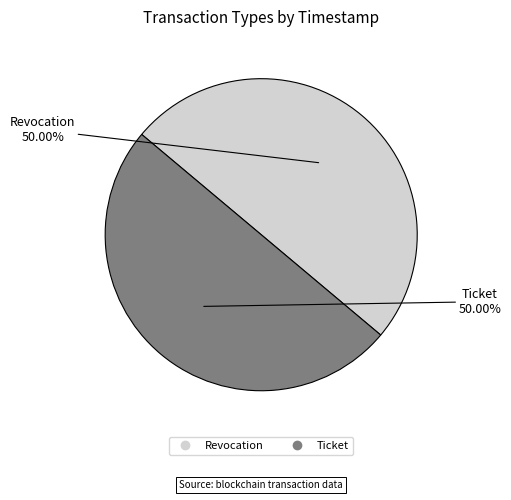

Is the sum of Revocation and Ticket greater than half?

Yes